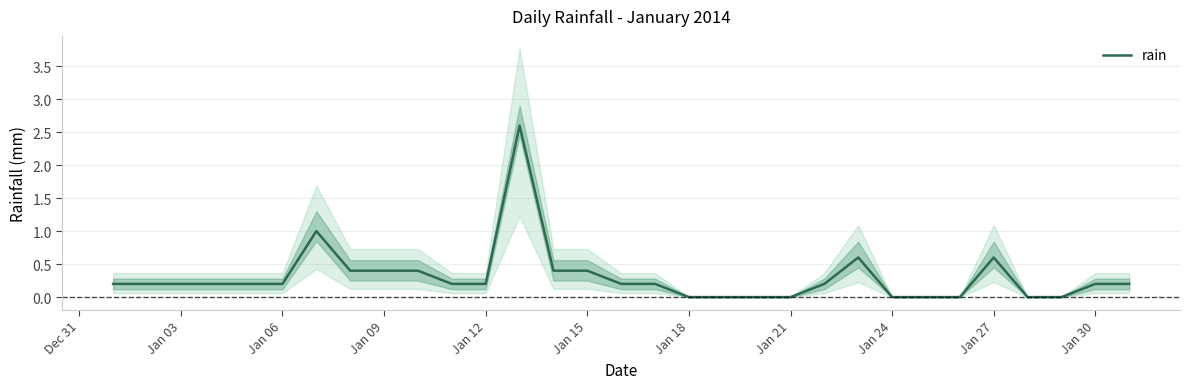

The rain series shows 0.4 at Jan 09. True or false?

True